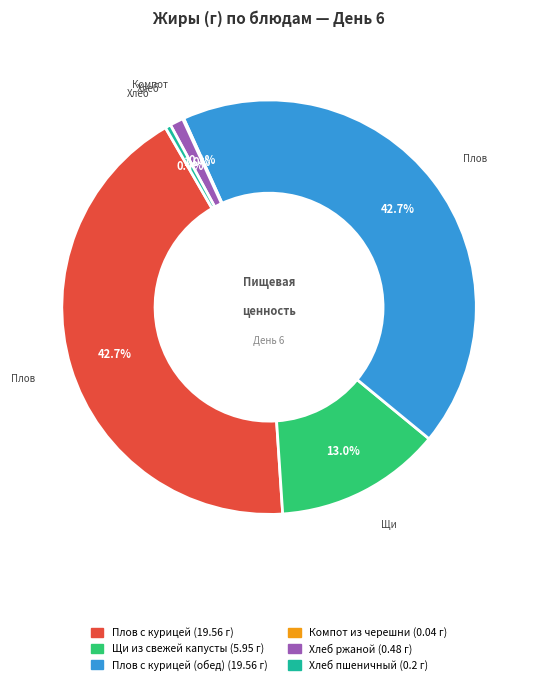

Is there a majority slice in this chart?

No